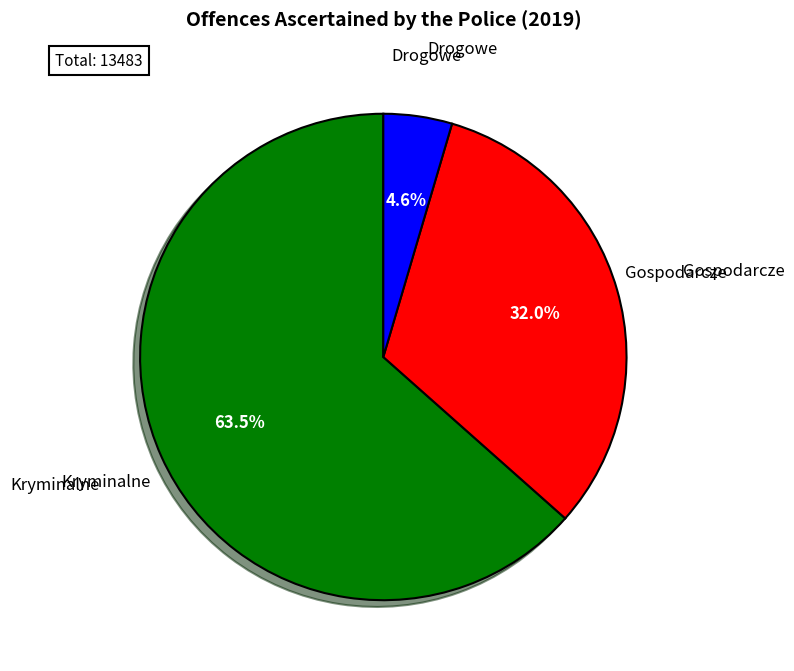

What percentage is the Gospodarcze slice, to the nearest percent?

32%